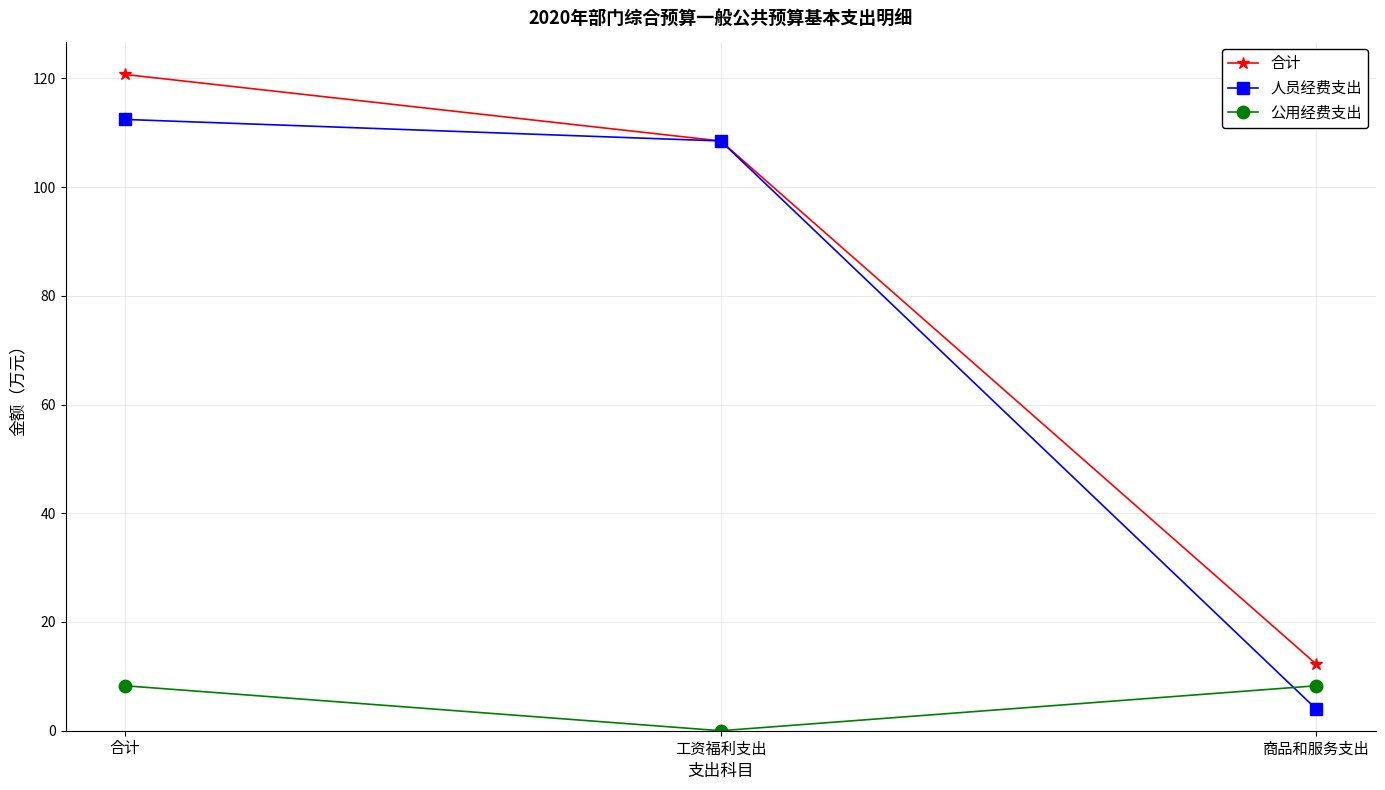

Is the value of 合计 at 商品和服务支出 greater than the value of 公用经费支出 at 工资福利支出?

Yes